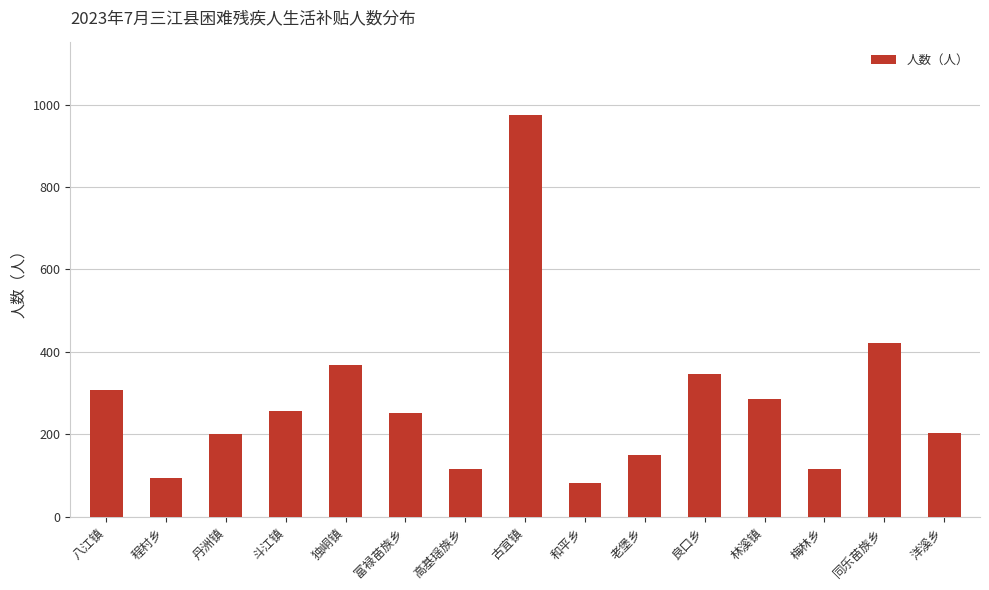

Are the bars grouped side by side (vs. stacked)?

No